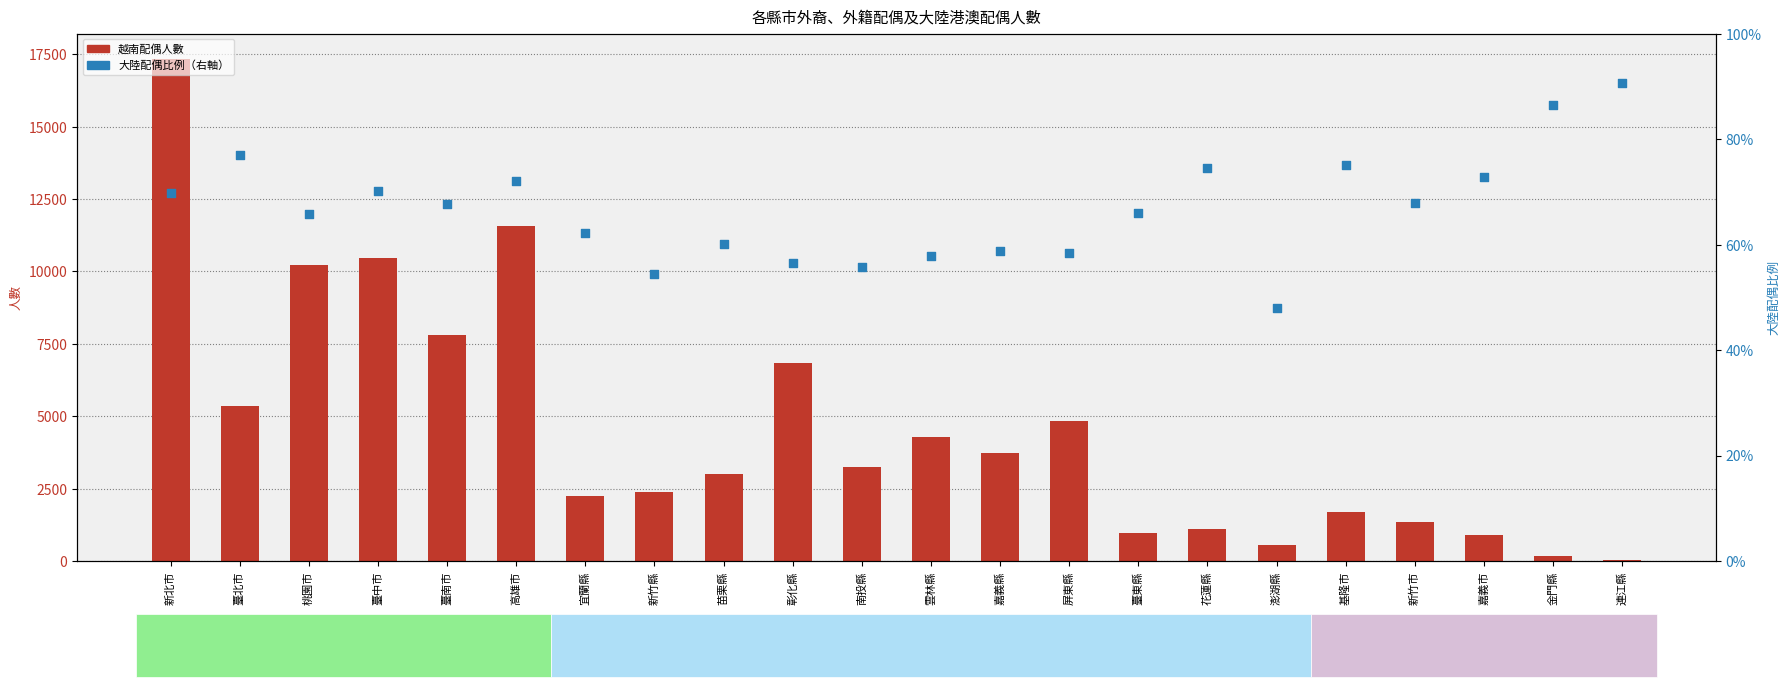

Which series has the largest total across all categories?

越南配偶人數